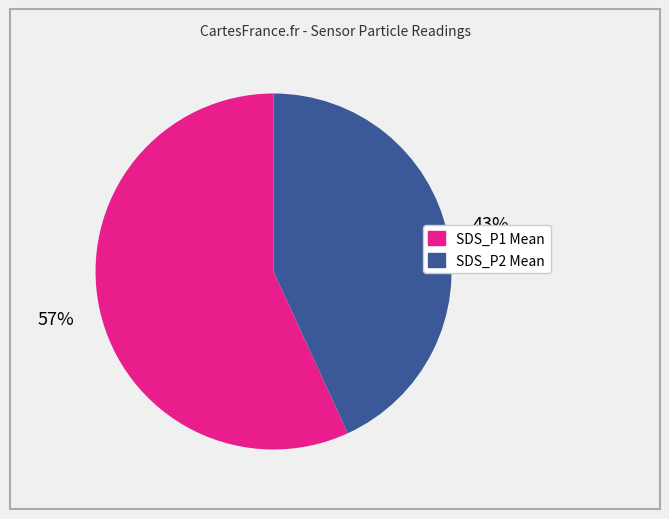

Do SDS_P1 Mean and SDS_P2 Mean together represent more than half of the pie?

Yes